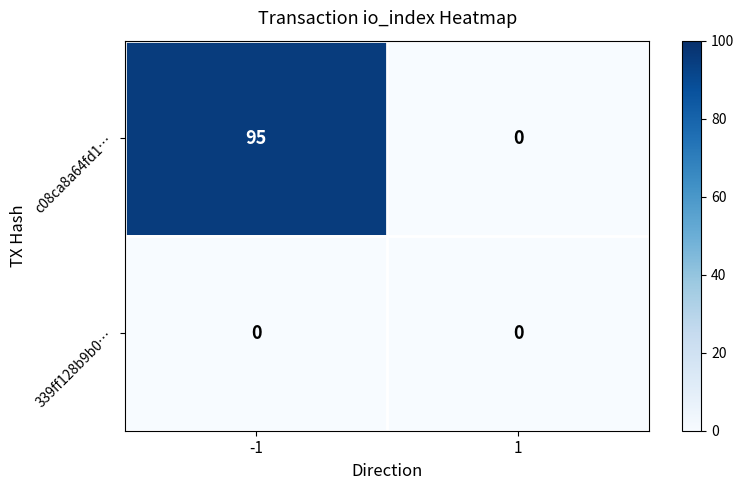

Which series has the largest range (max minus min)?

c08ca8a64fd1…